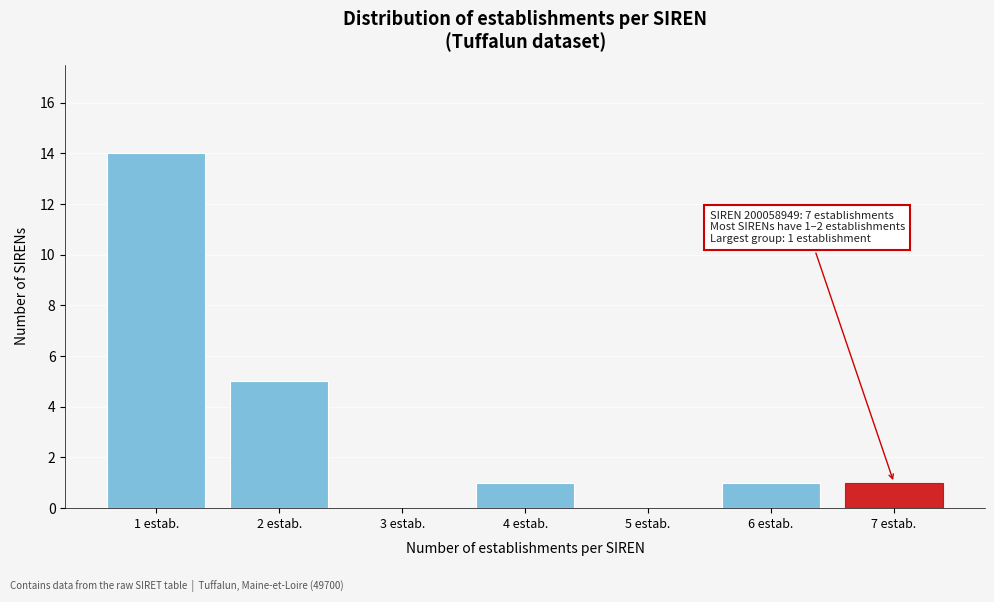

Reading left to right, extract all data points from this chart.

1 estab.=14	2 estab.=5	3 estab.=0	4 estab.=1	5 estab.=0	6 estab.=1	7 estab.=1